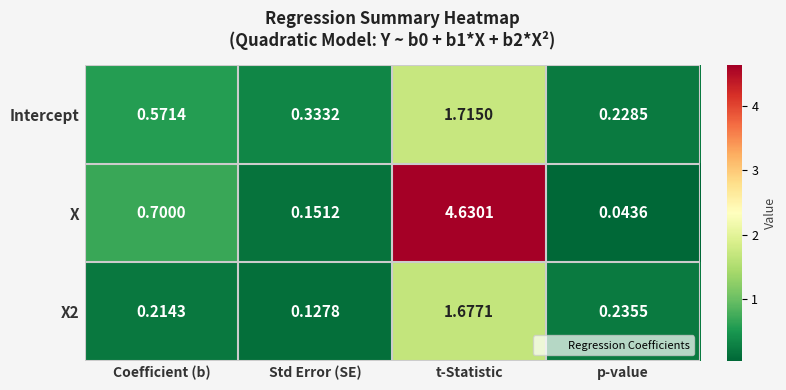

Which label corresponds to the largest value in the chart?

t-Statistic